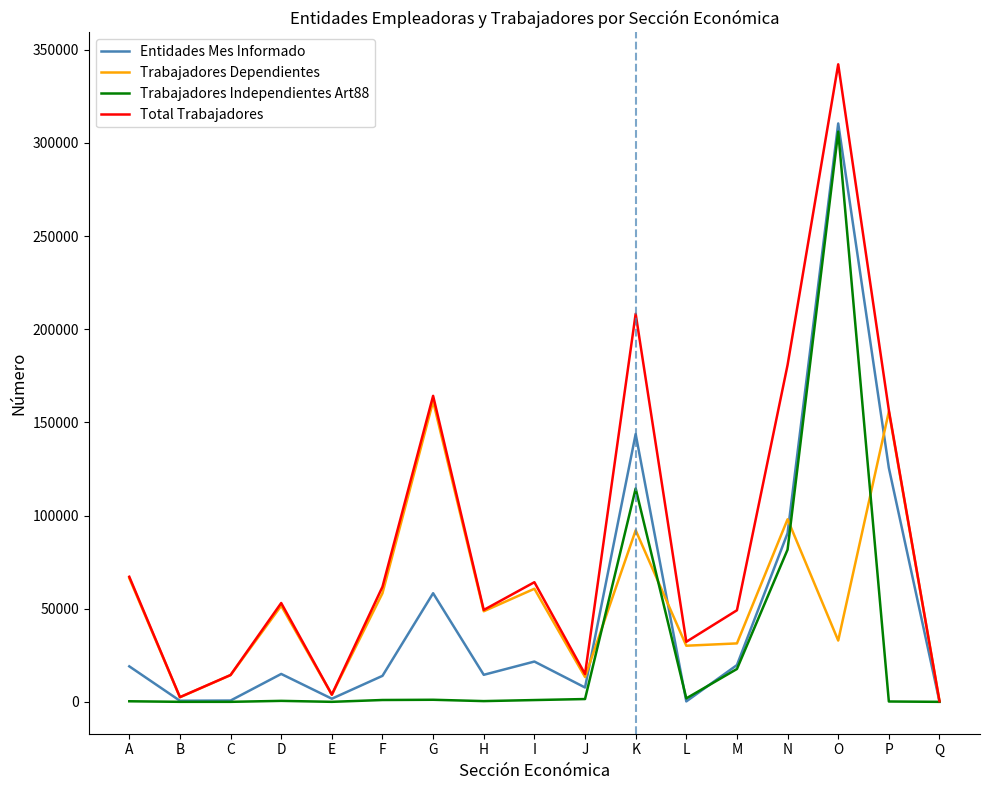

The value of Trabajadores Dependientes at C is 14343. True or false?

True